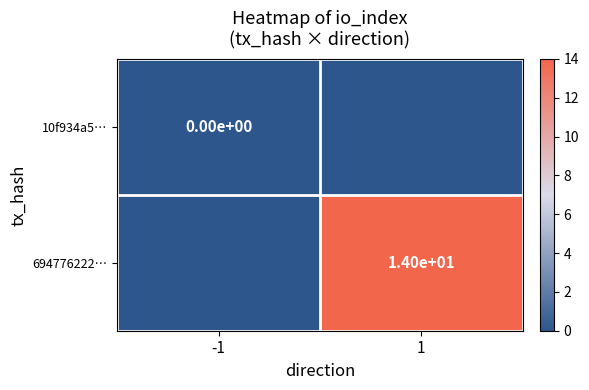

Which has a higher value, -1 or 1?

-1